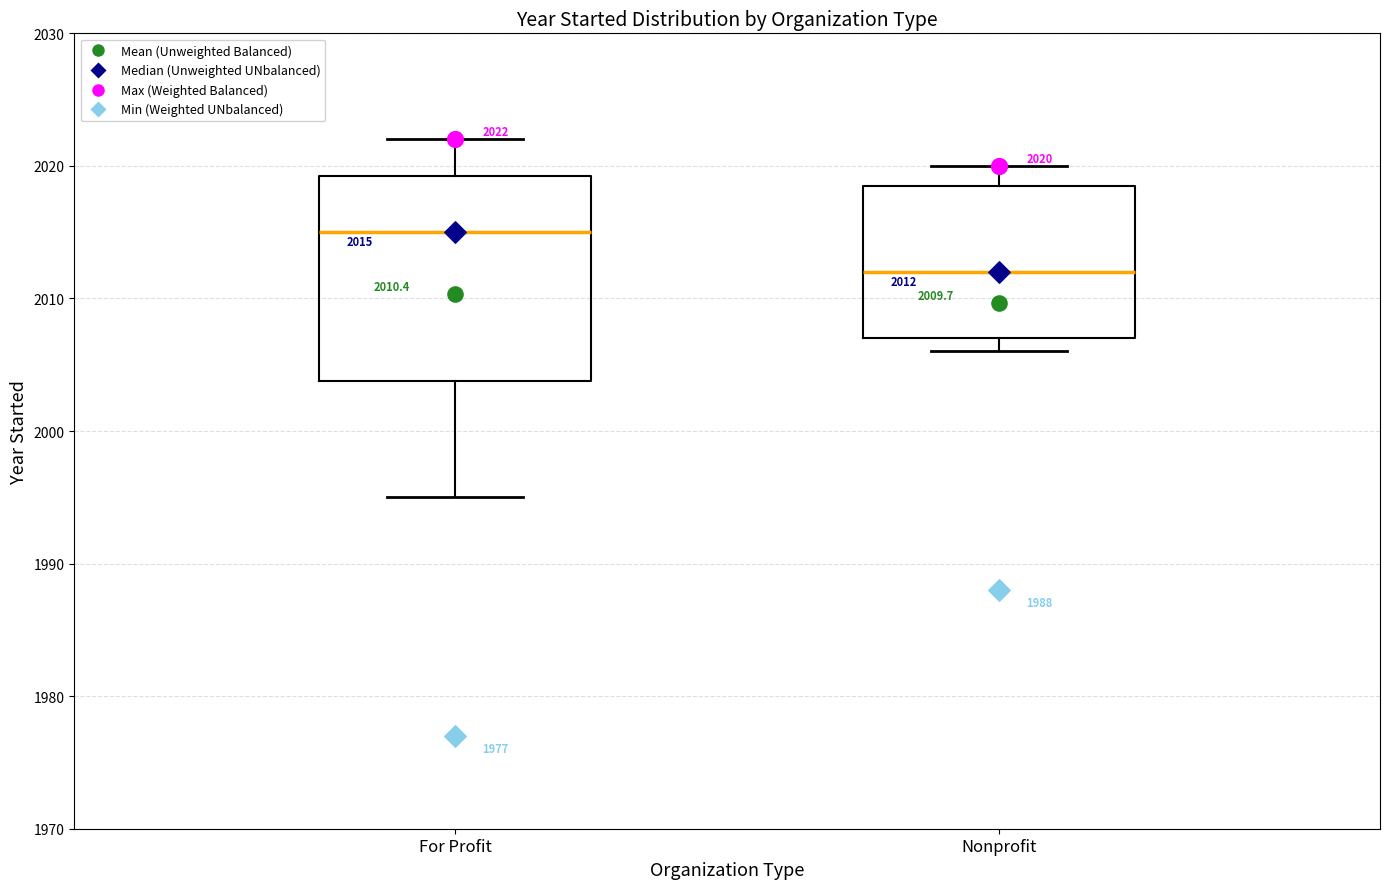

Comparing the boxes themselves (not the whiskers), which one is the tallest?

For Profit